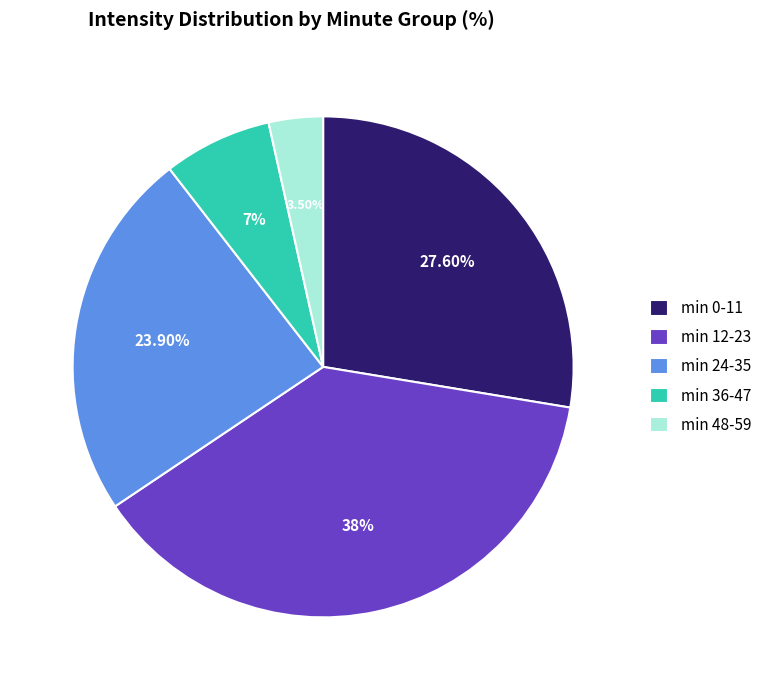

Is there any slice that represents more than half of the pie?

No